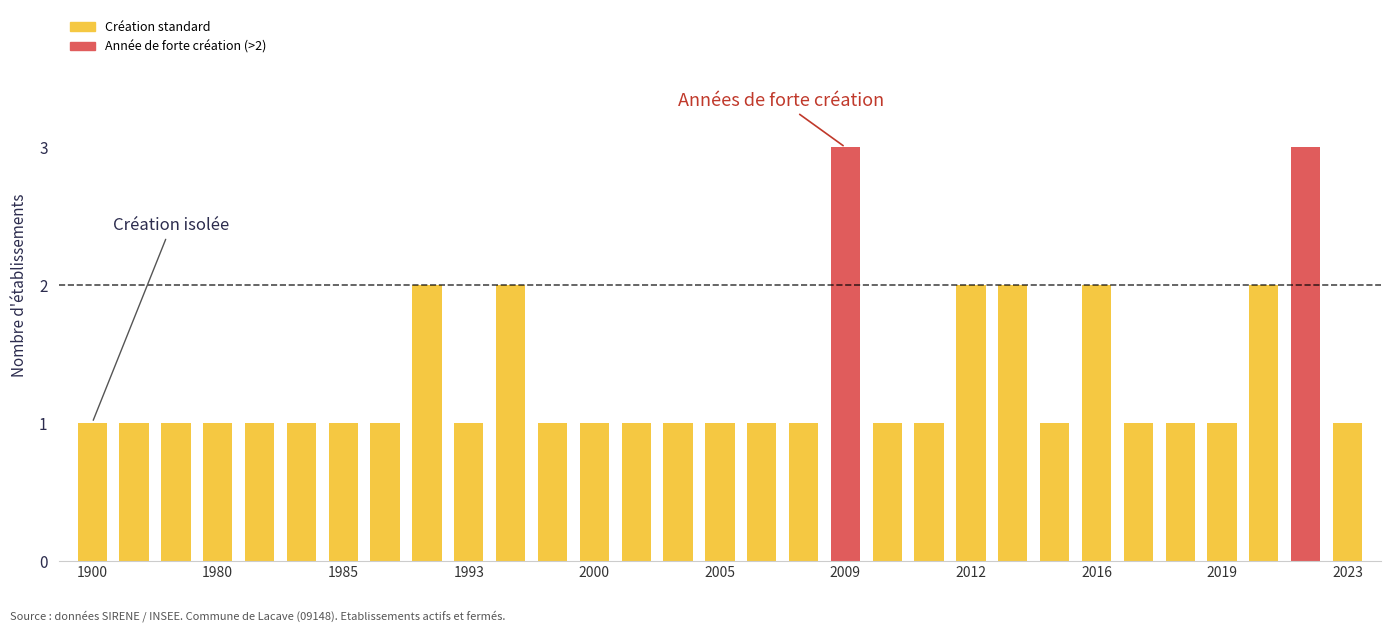

How many bars are there in total?

31